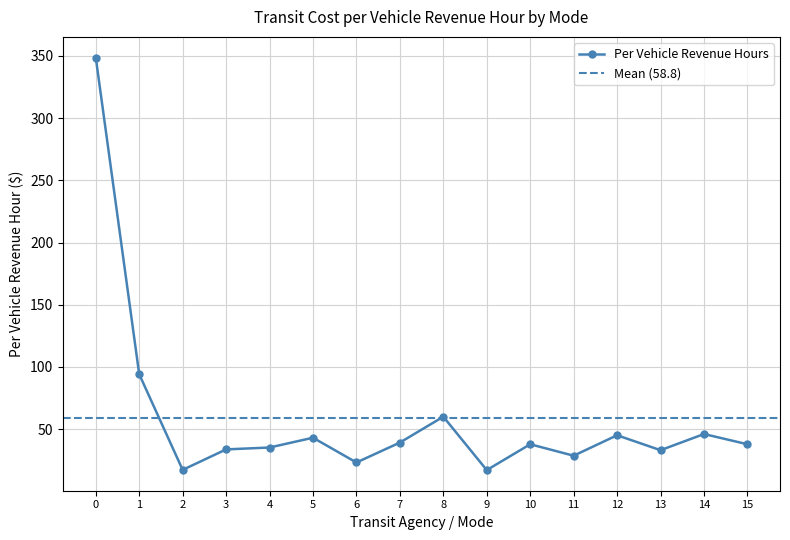

What is the lowest value of the Per Vehicle Revenue Hours series?

17.1